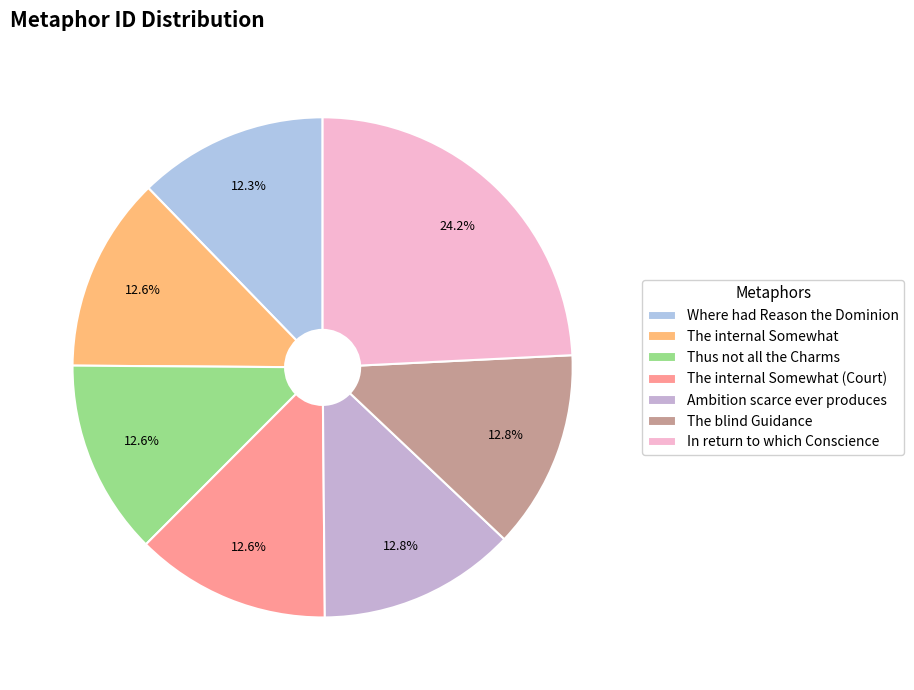

To the nearest percent, what percentage of the pie is Thus not all the Charms?

13%